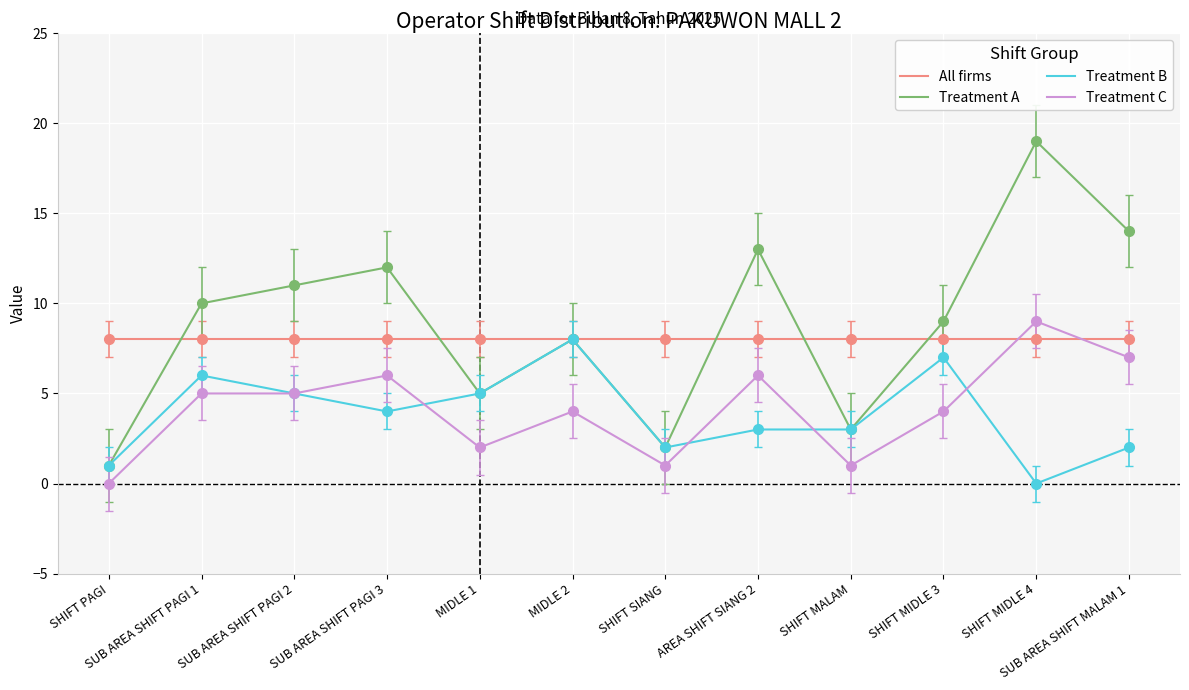

What is the sum of all All firms values?

96